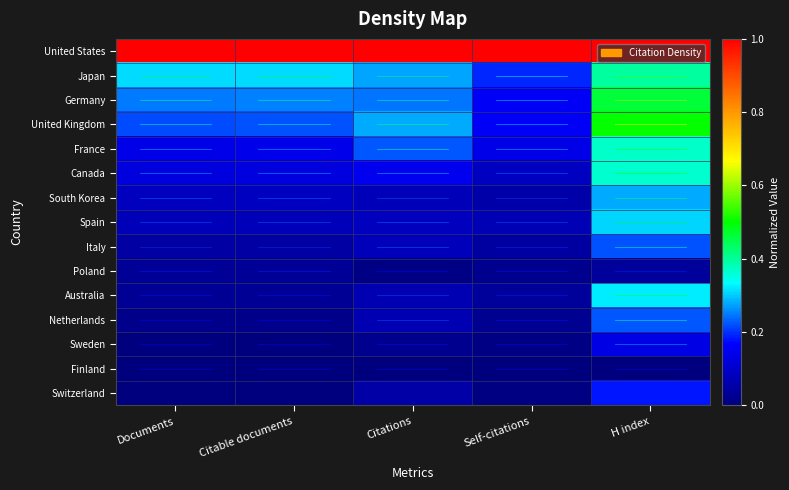

How many categories are shown in the chart?

5